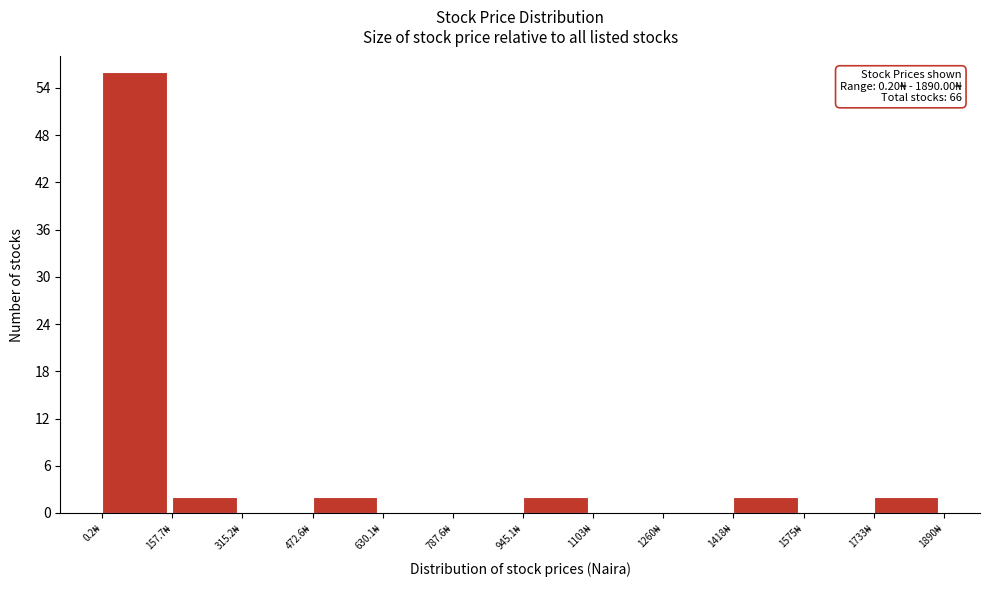

Which range on the x-axis has the tallest bar?

0 to 160